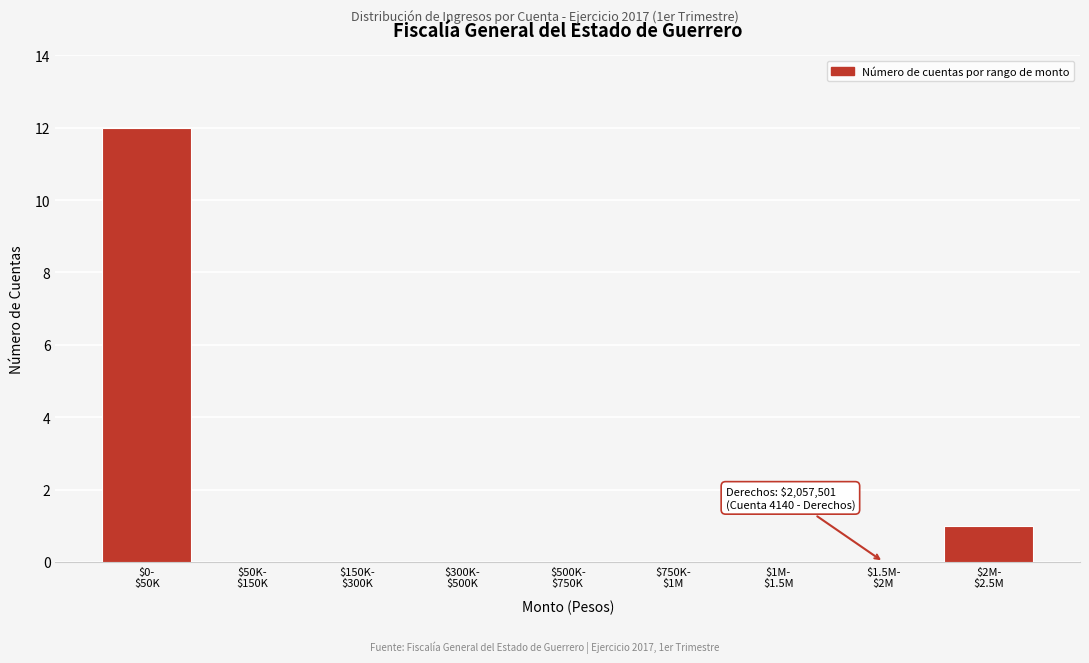

What is the greatest value displayed?

12